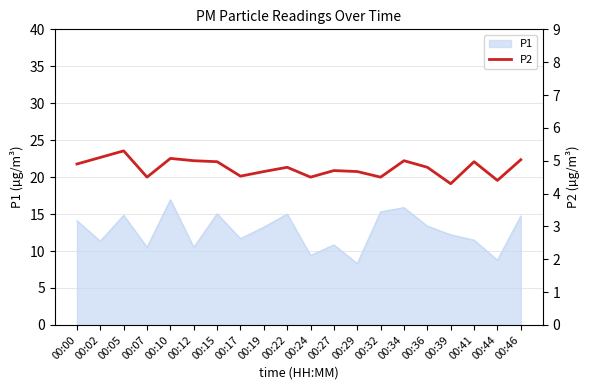

The value of P1 at 00:05 is 24.6. True or false?

False